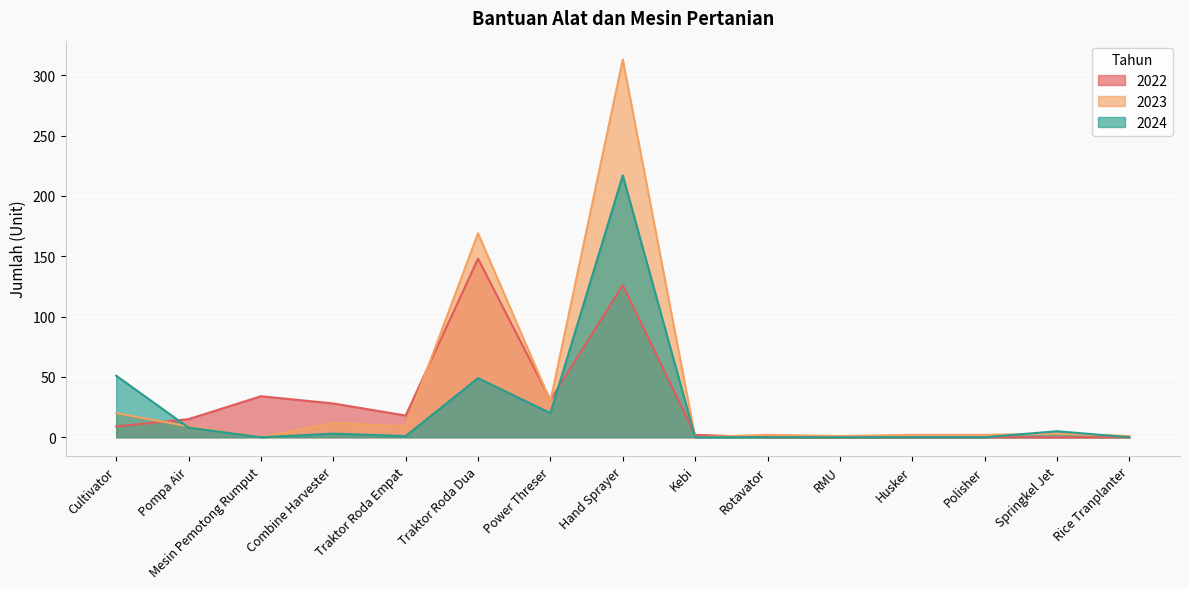

After their last crossing, which series has the higher values: 2023 or 2022?

2023